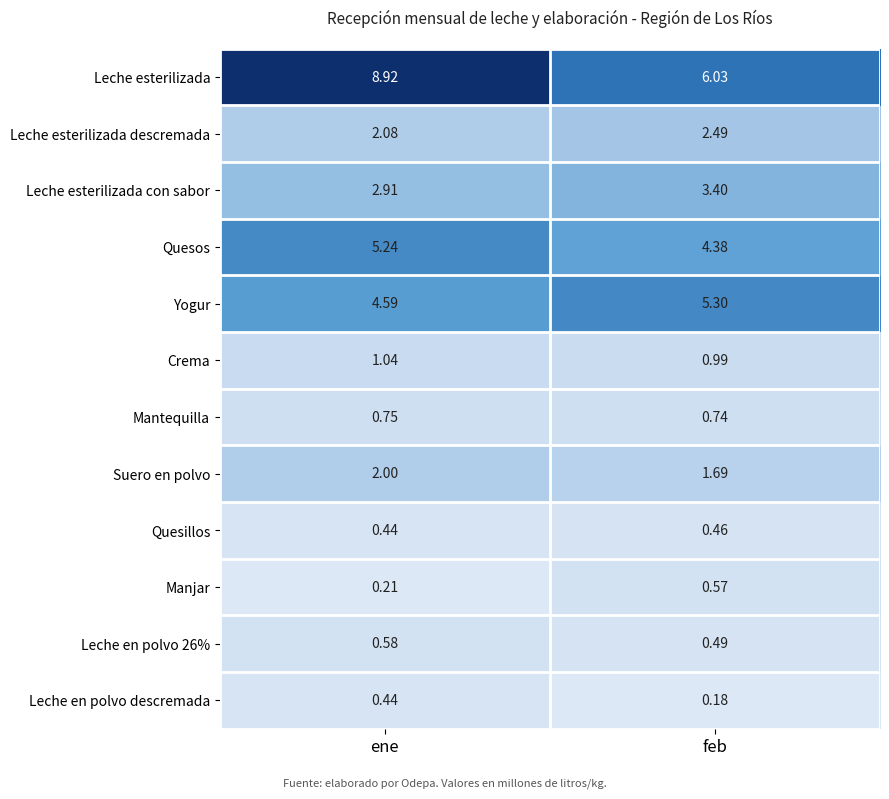

List the labels in order of Quesillos value, largest first.

feb, ene